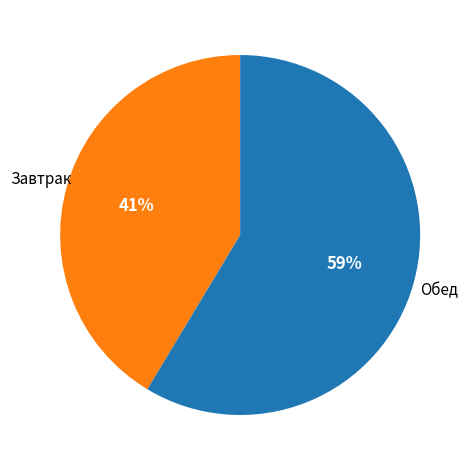

Does any single category account for the majority?

Yes